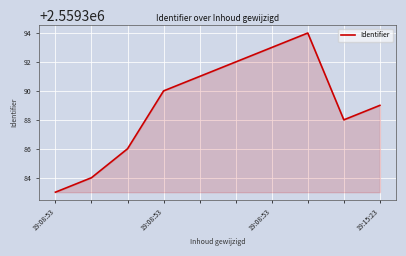

What is the difference between the maximum and minimum values?

11